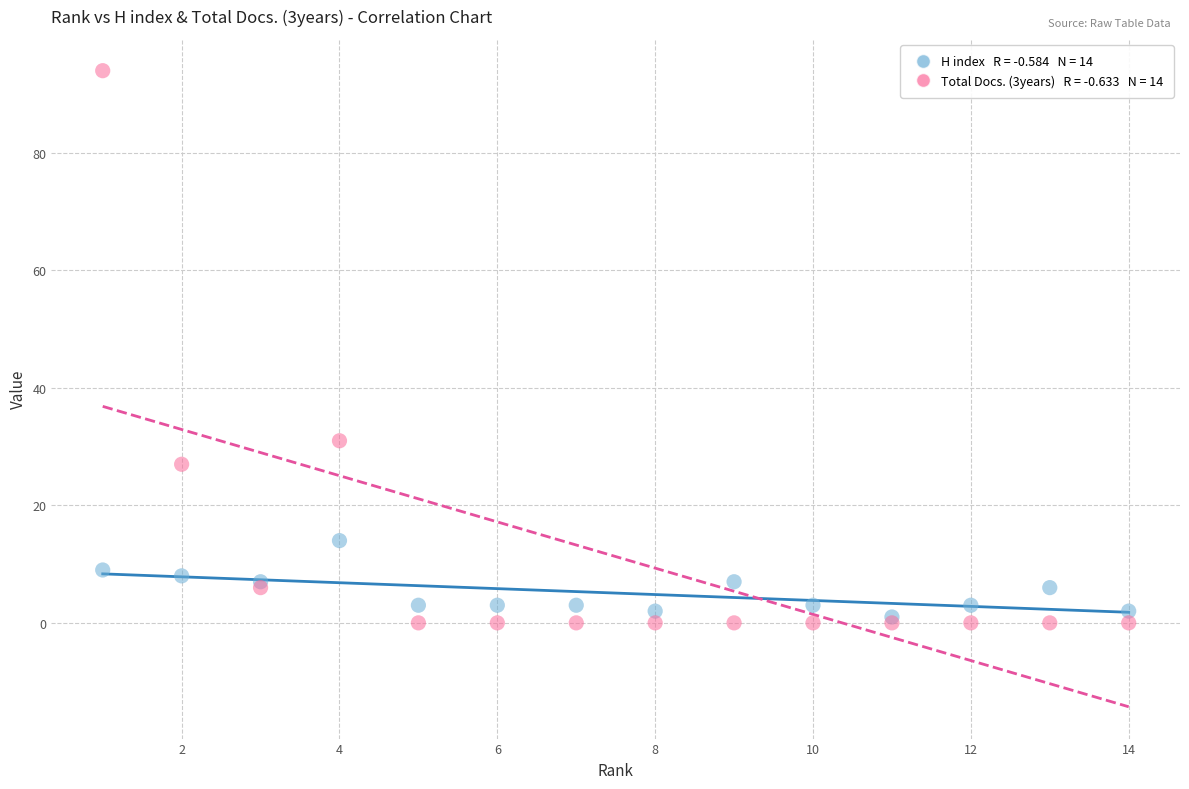

Across all series, what Y value is closest to 47?

31